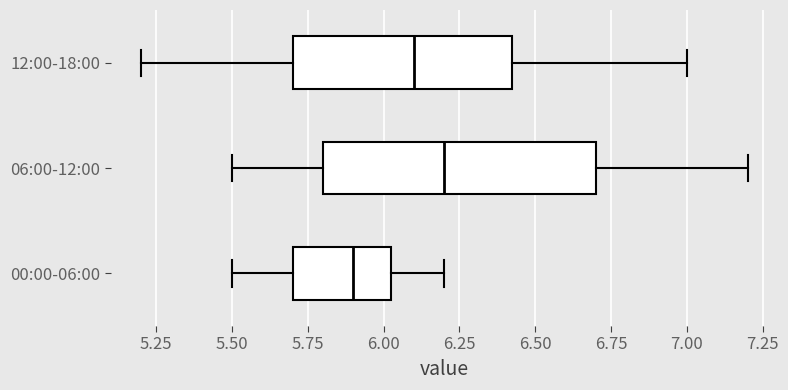

Which box has the furthest to the left median line?

00:00-06:00